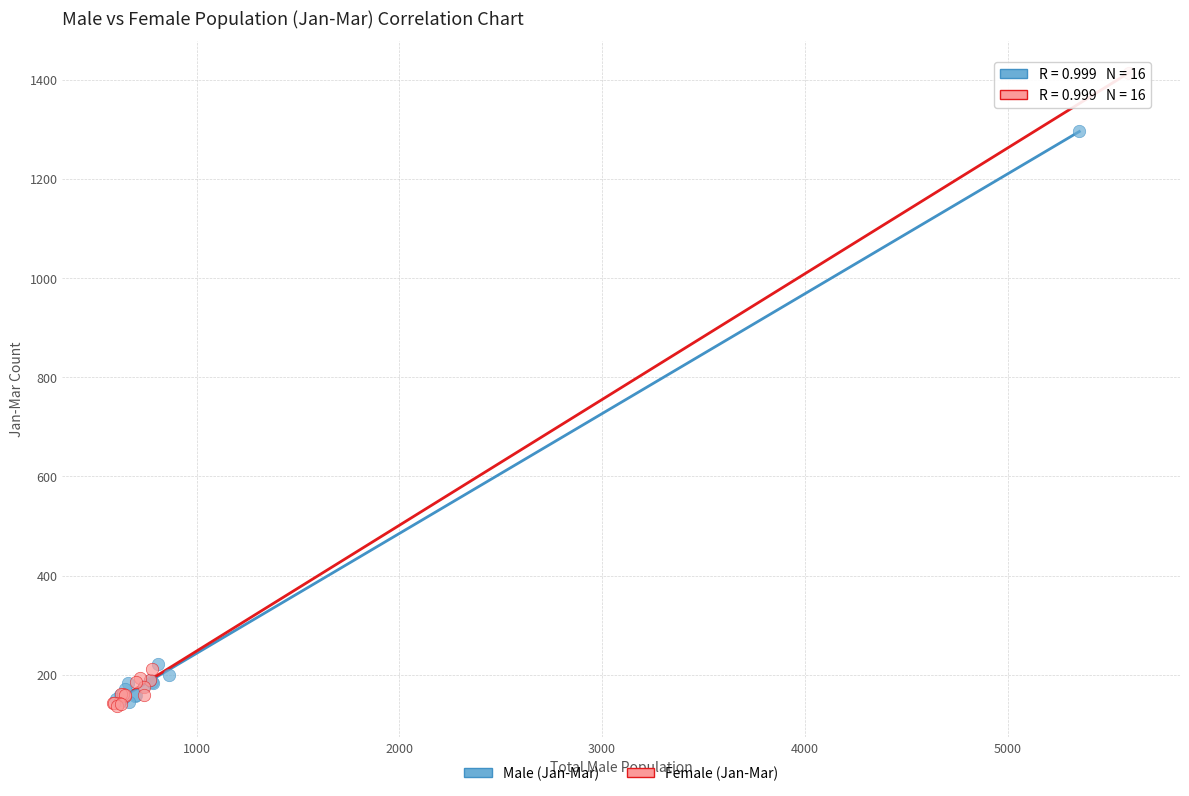

Which series reaches the maximum Y coordinate?

Female (Jan-Mar)